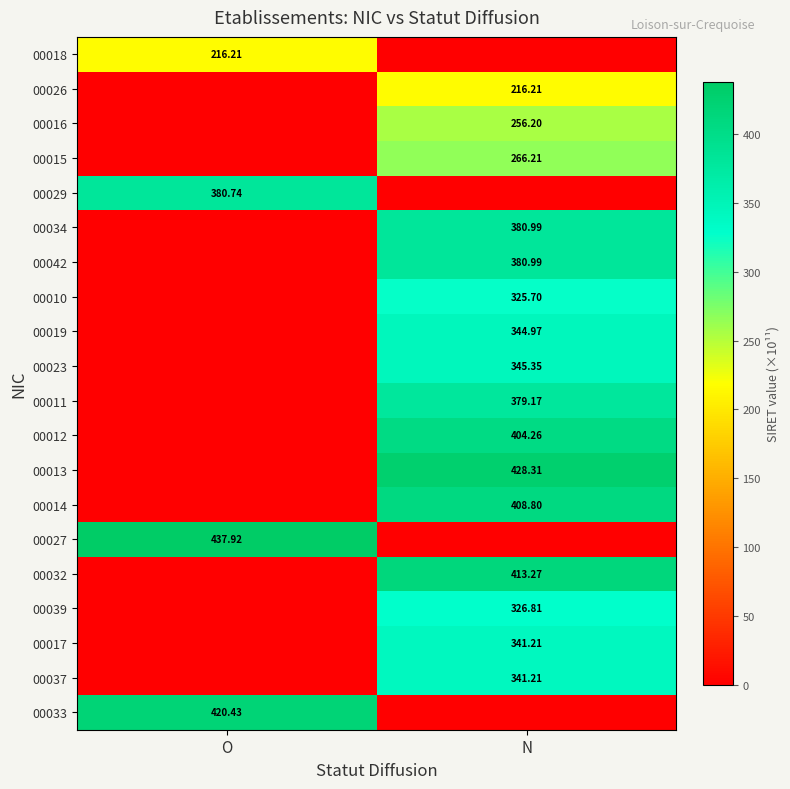

What is the average value of the 00042 series?

190.5